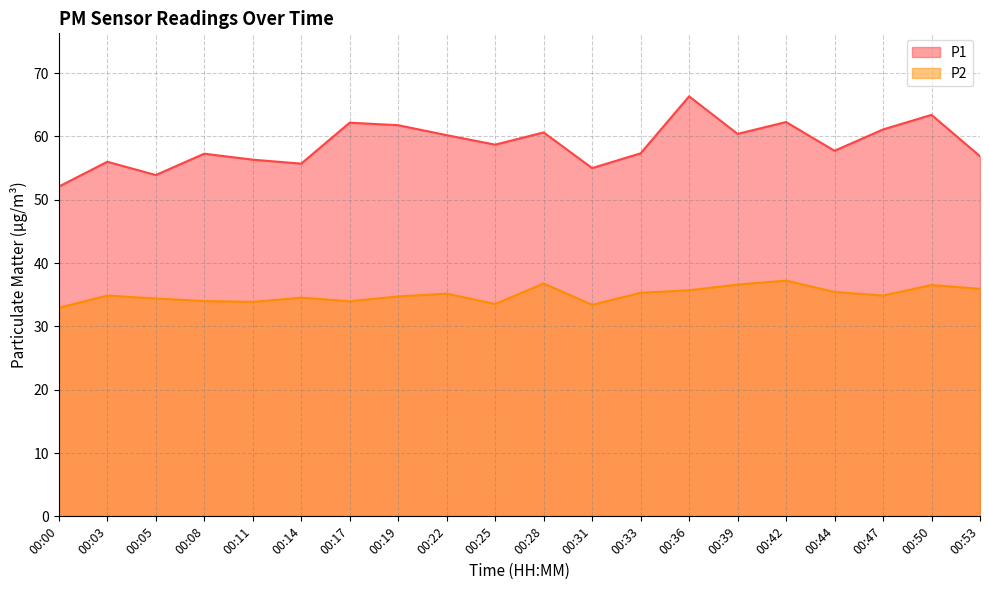

Where is the first local minimum for P2?

00:11